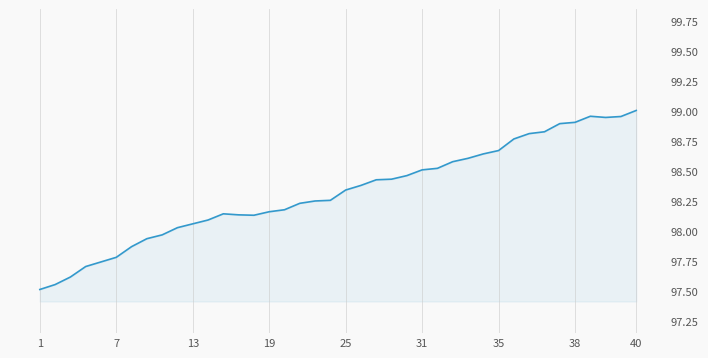

What is the minimum value shown in the chart?

97.5